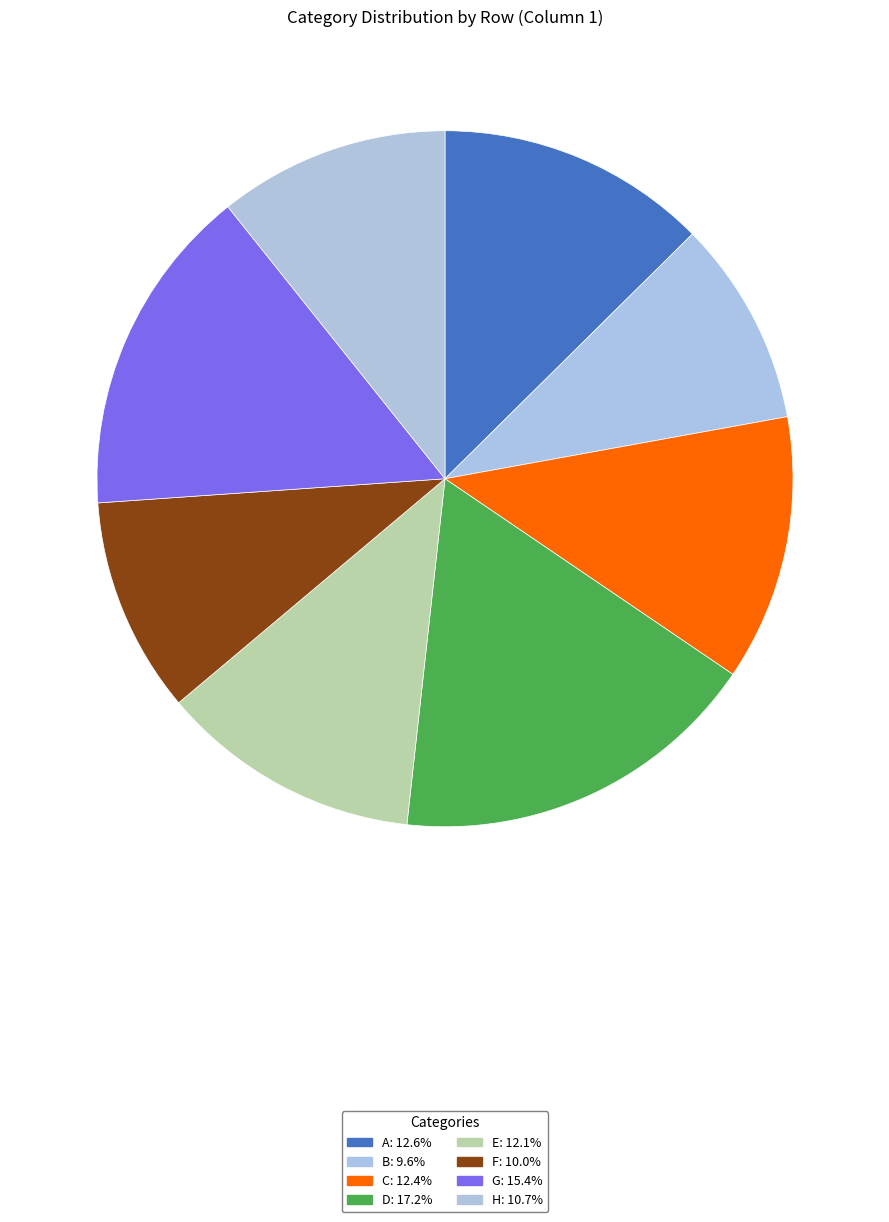

True or false: F accounts for 5% of the total.

False